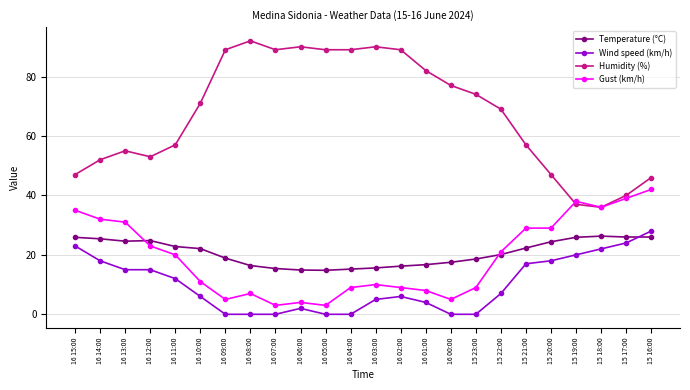

Where is the first local minimum for Gust (km/h)?

16 09:00